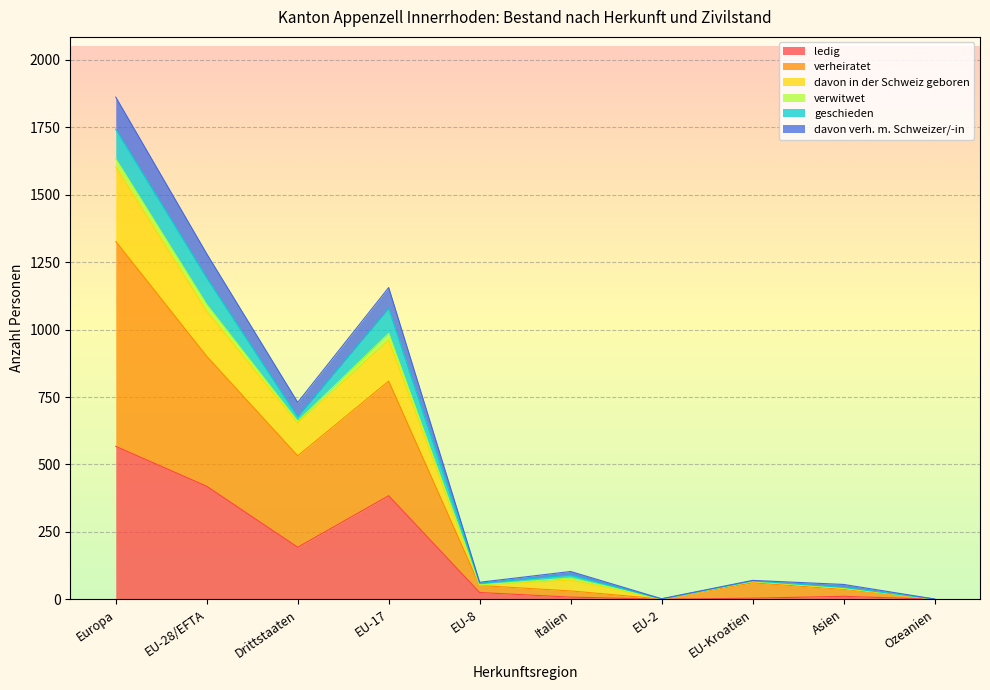

Is it true that verheiratet equals 1 at Ozeanien?

True